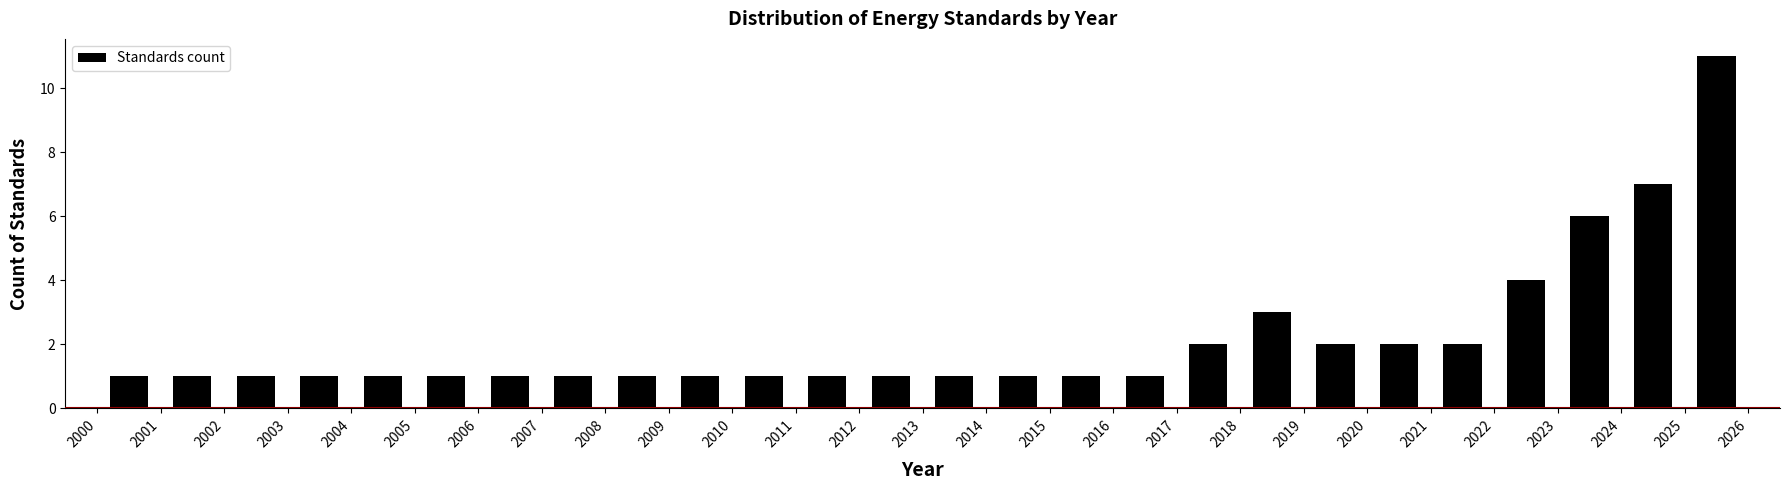

Reading left to right, transcribe this chart: for each bar, give the range it covers on the x-axis and its height. The values are not printed on the chart, so give them approximately, as read against the axis.

2000 to 2001: 1
2001 to 2002: 1
2002 to 2003: 1
2003 to 2004: 1
2004 to 2005: 1
2005 to 2006: 1
2006 to 2007: 1
2007 to 2008: 1
2008 to 2009: 1
2009 to 2010: 1
2010 to 2011: 1
2011 to 2012: 1
2012 to 2013: 1
2013 to 2014: 1
2014 to 2015: 1
2015 to 2016: 1
2016 to 2017: 1
2017 to 2018: 2
2018 to 2019: 3
2019 to 2020: 2
2020 to 2021: 2
2021 to 2022: 2
2022 to 2023: 4
2023 to 2024: 6
2024 to 2025: 7
2025 to 2026: 11